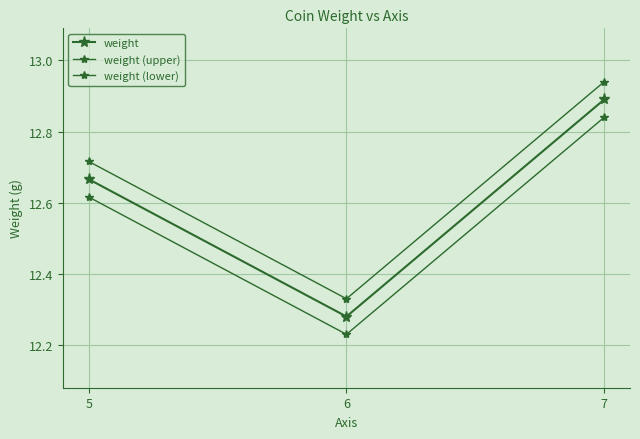

Count the weight (lower) values in the range 12 to 13.

3